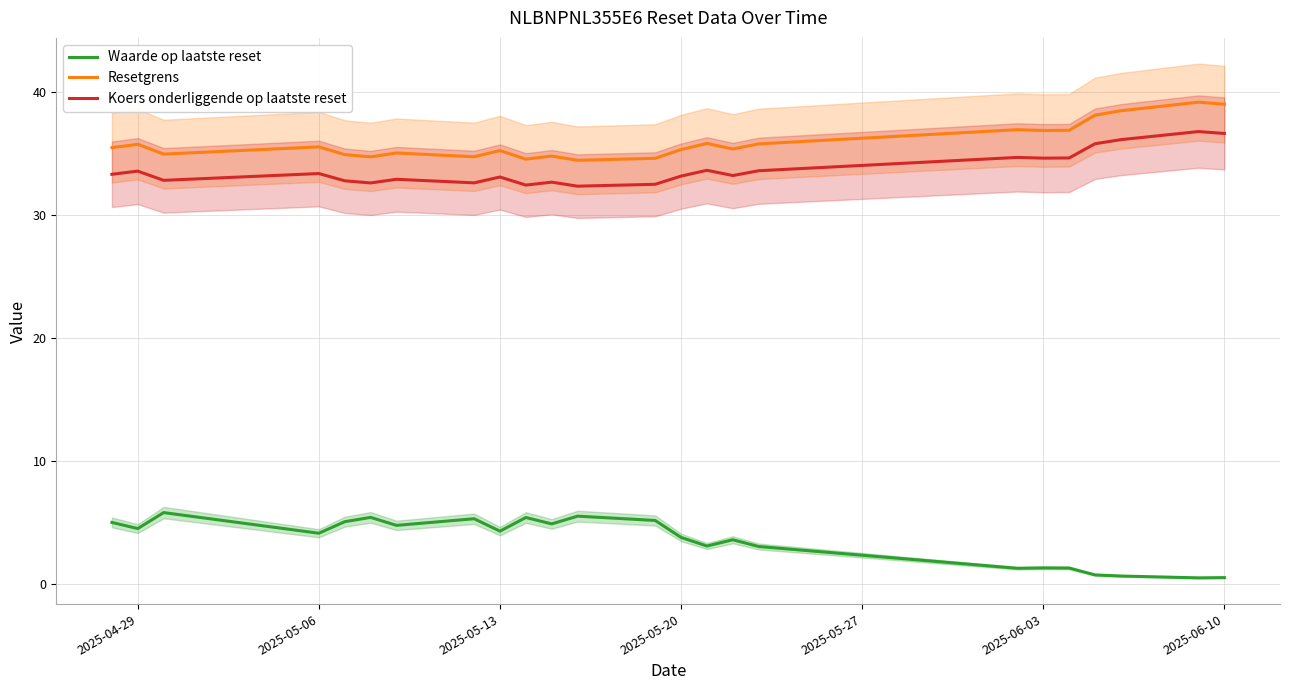

Is it true that Resetgrens equals 58.5 at 2025-06-03?

False